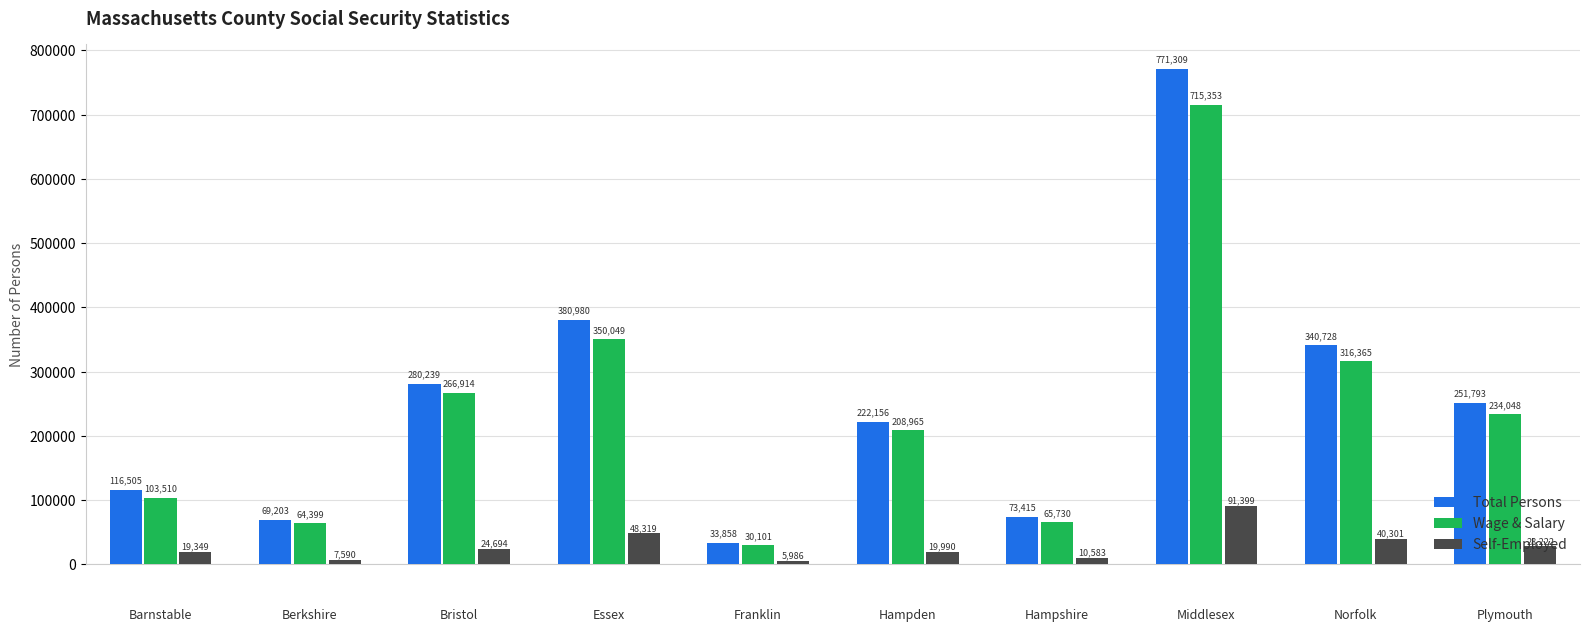

Are the bars grouped side by side (vs. stacked)?

Yes